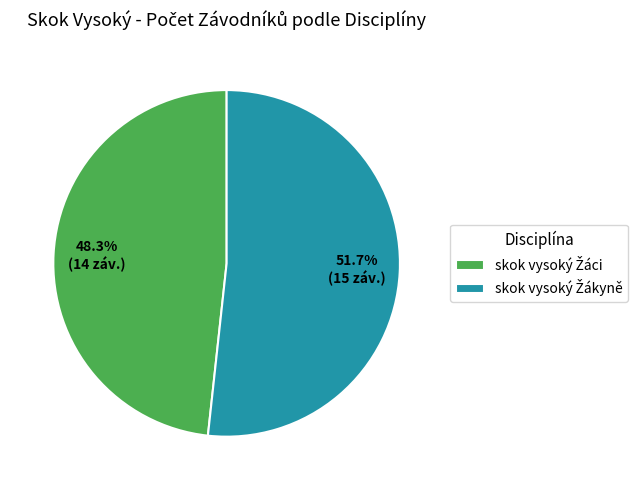

Is there a majority slice in this chart?

Yes